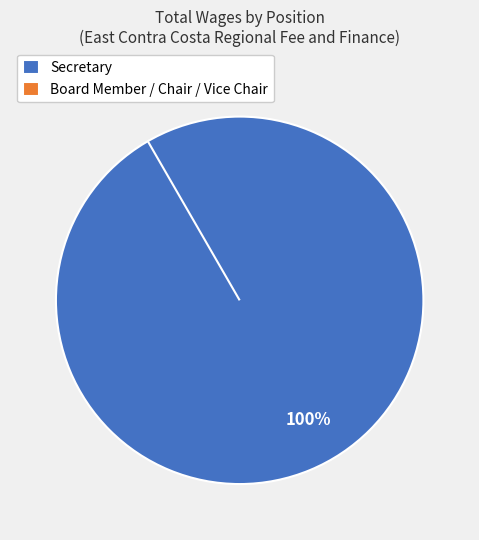

Does Board Member represent more than half of the total?

No